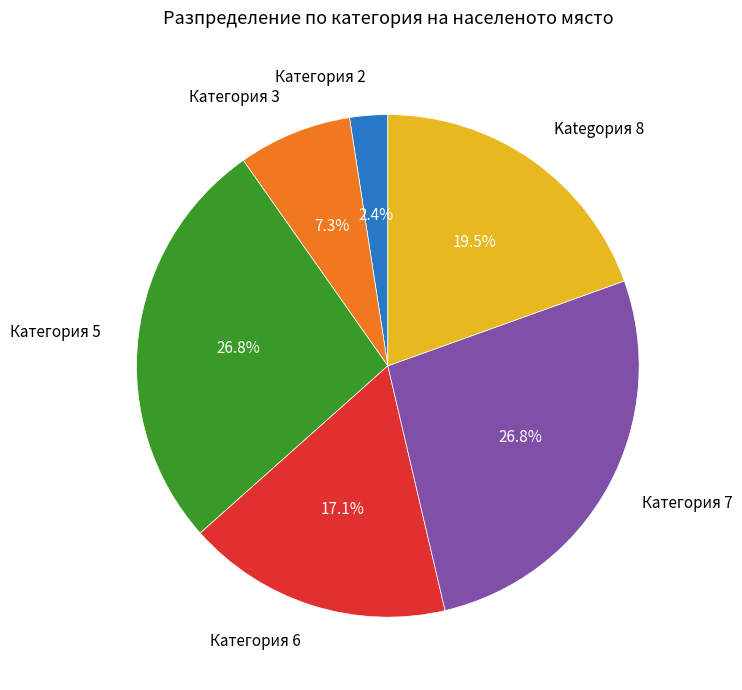

Count the number of slices in the pie.

6